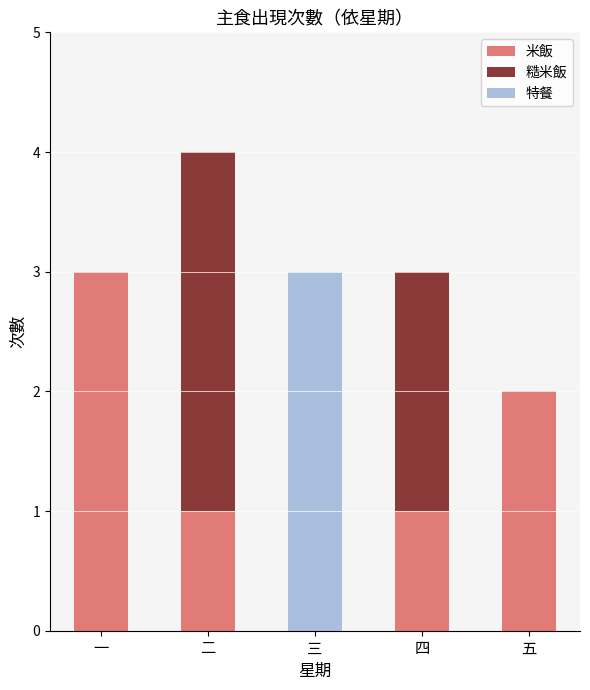

What is the sum of the 米飯 values at 四 and 一?

4